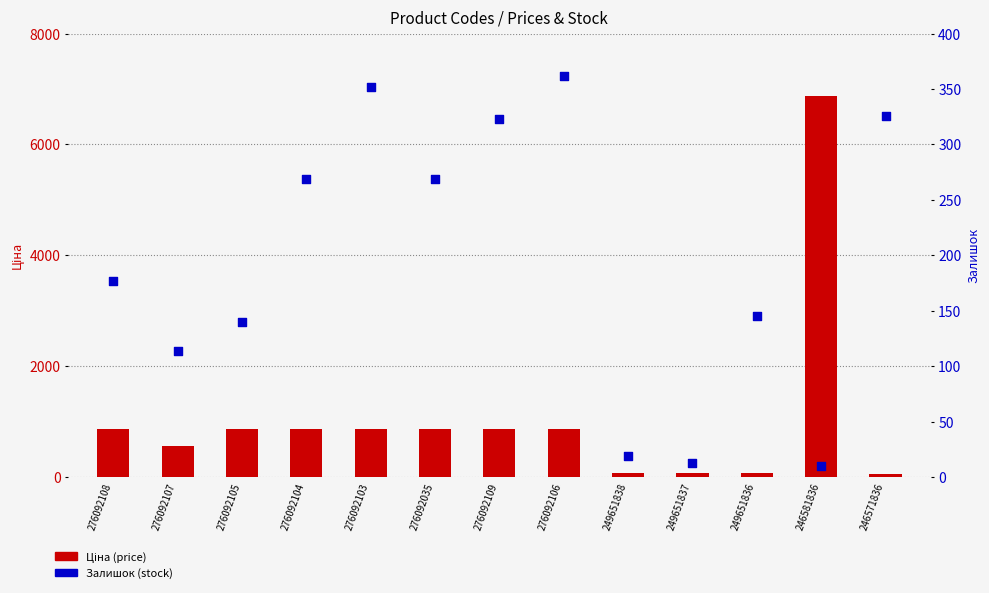

At which category is the sum across all series the highest?

246581836